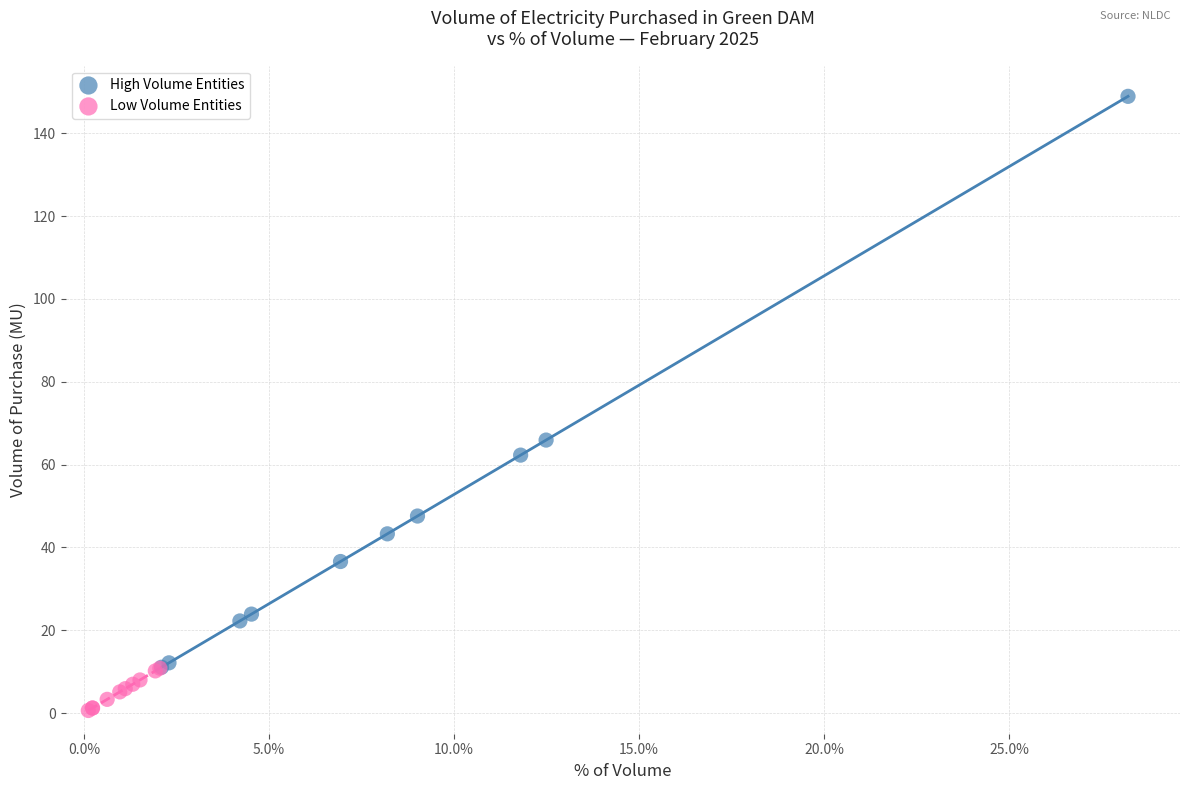

Which series reaches the minimum Y coordinate?

Low Volume Entities